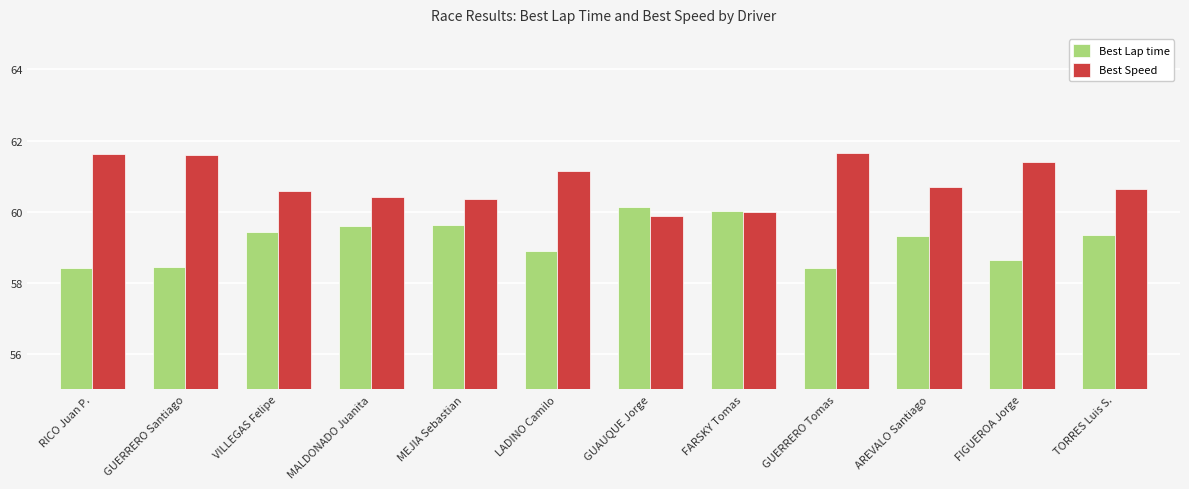

How many bars are there in each group?

2